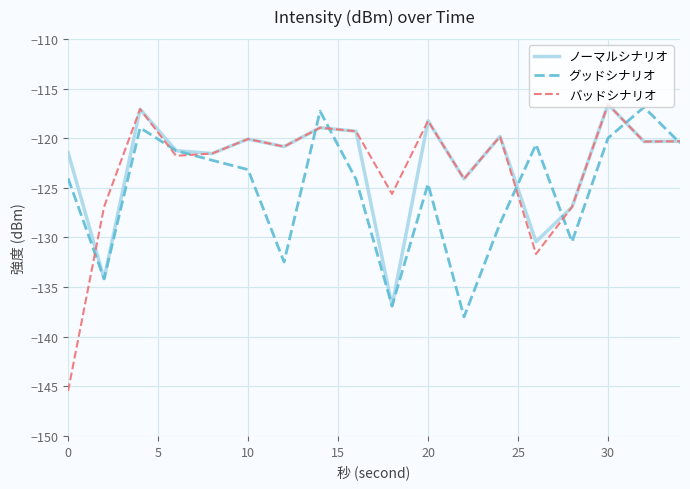

Which series has the largest range (max minus min)?

バッドシナリオ